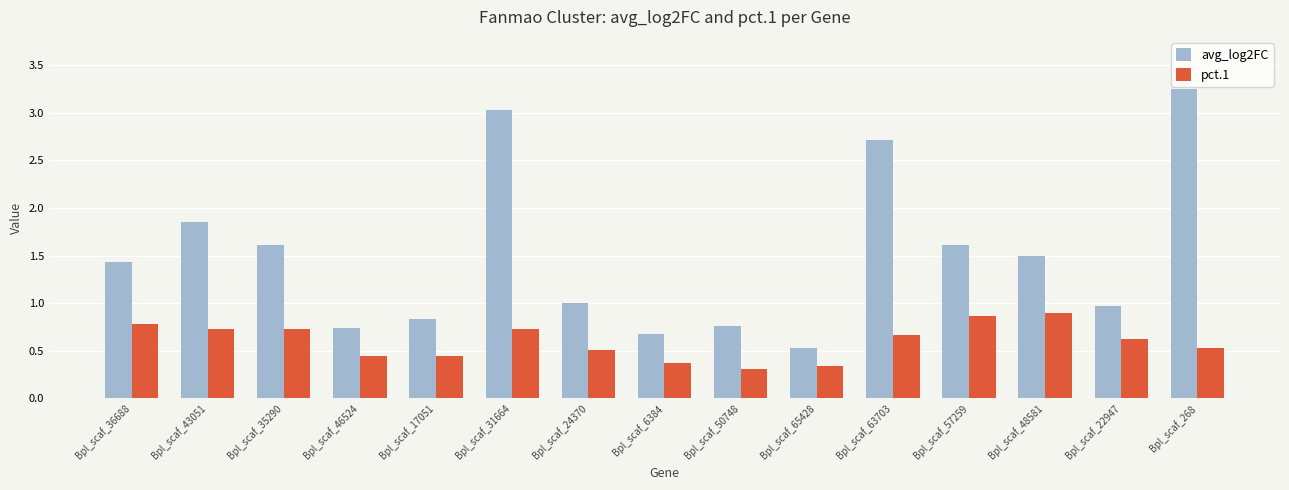

What is the label of the 11th bar from the right?

Bpl_scaf_17051